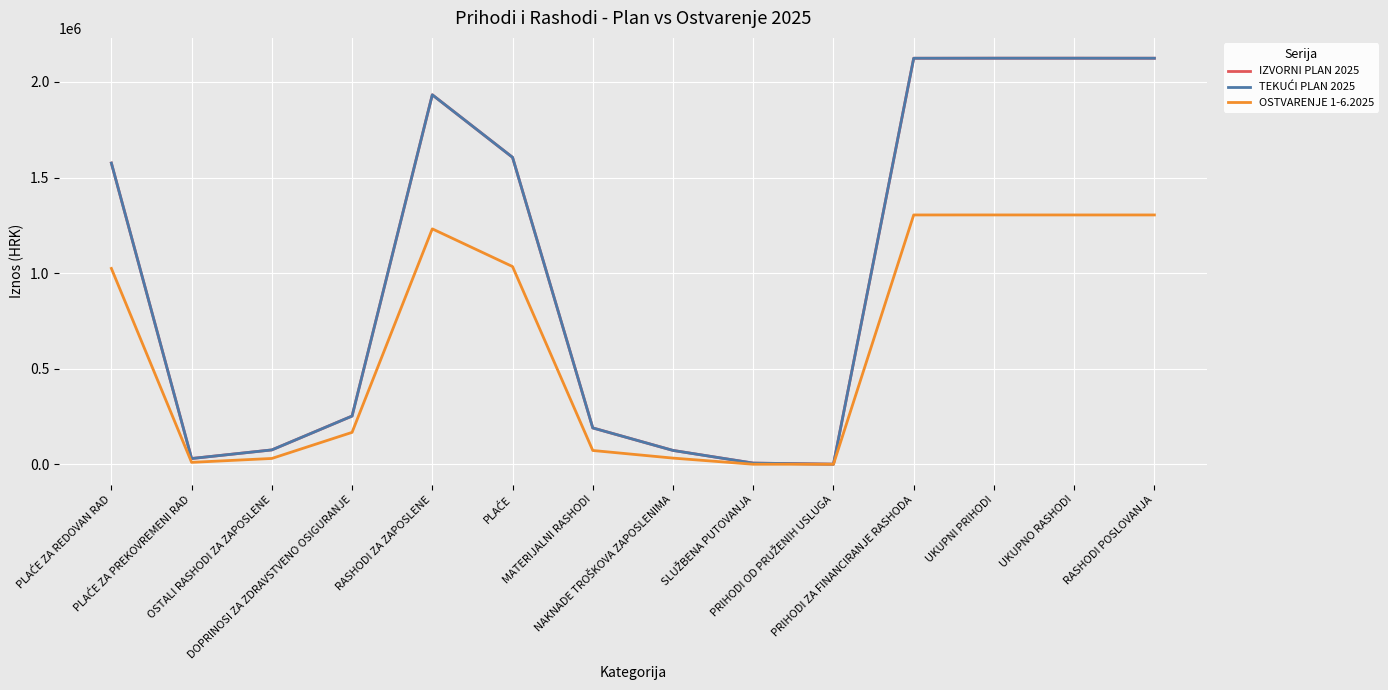

At how many categories does at least one series exceed 1796190?

5